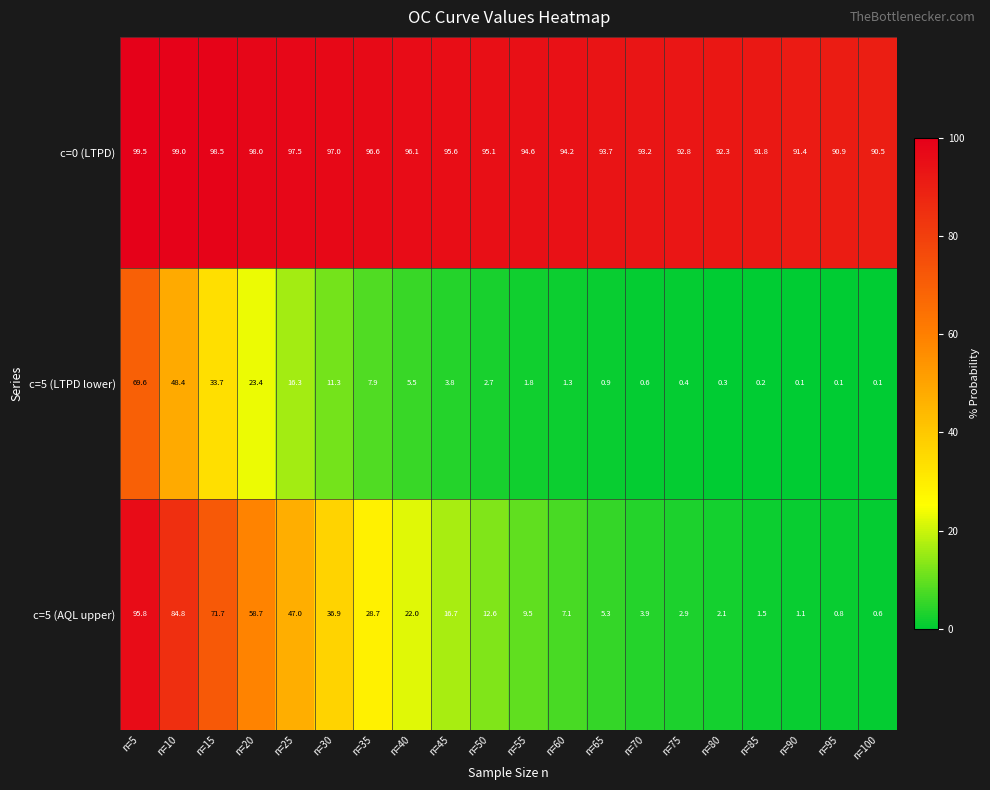

At which label does c=5 (LTPD lower) first exceed 2?

n=5